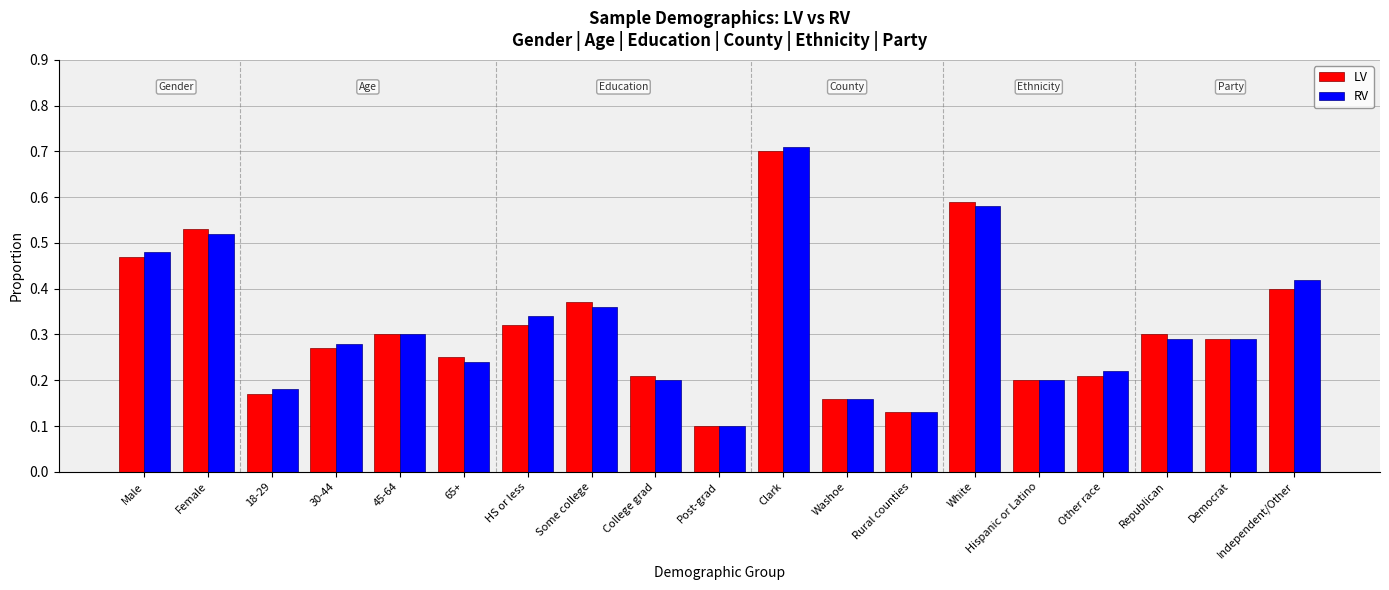

At 65+, list the series in order from smallest to largest.

RV, LV